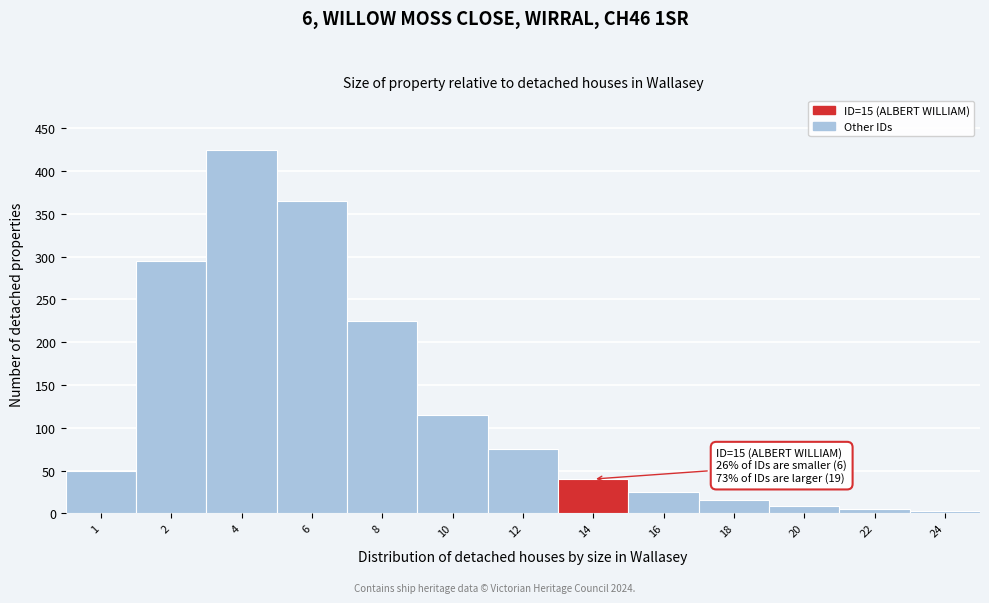

Reading left to right, list all the values displayed in this chart.

50	295	425	365	225	115	75	40	25	15	8	5	3